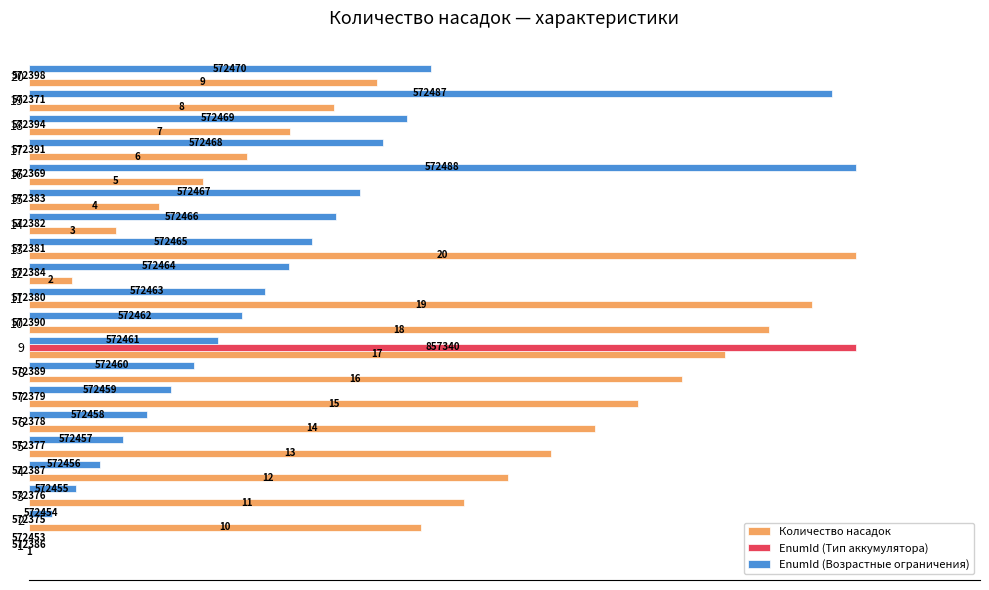

What are all the series names shown in the legend?

Количество насадок, EnumId (Тип аккумулятора), EnumId (Возрастные ограничения)